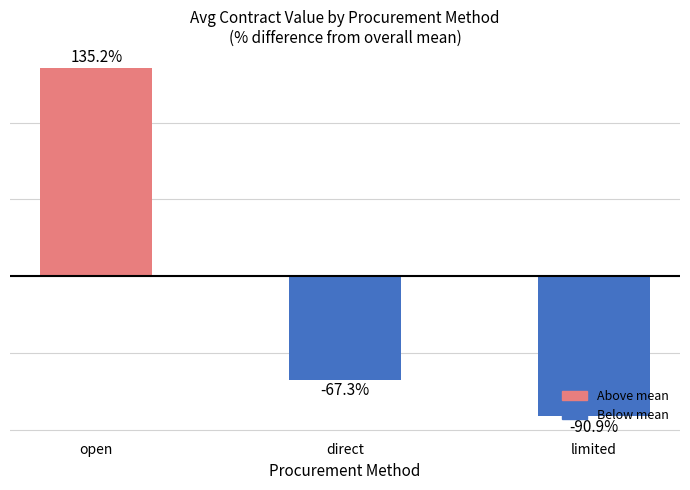

List the labels in order of value, largest first.

open, direct, limited